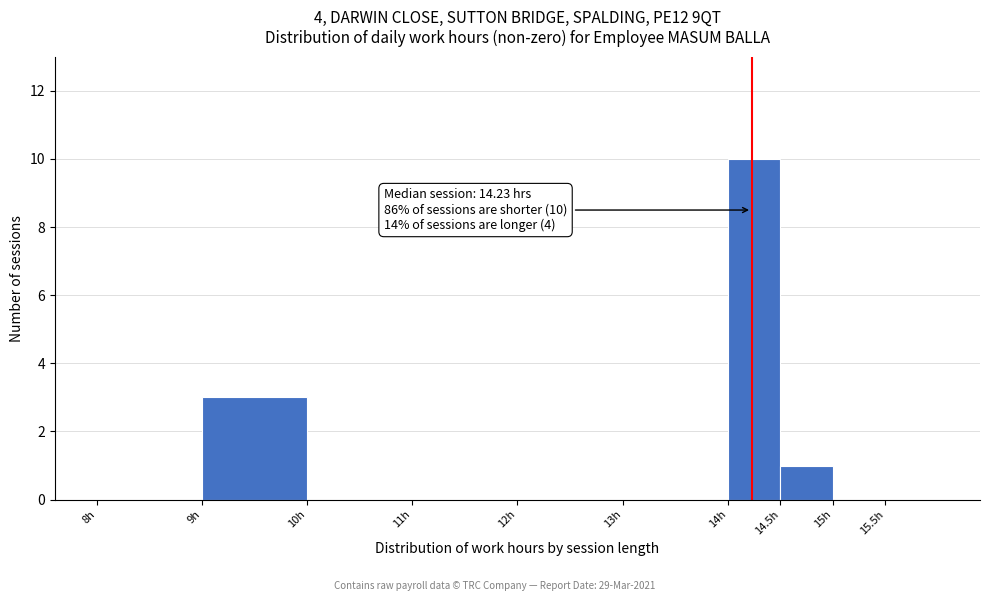

Over which range of the x-axis is the bar tallest?

14.0 to 14.5